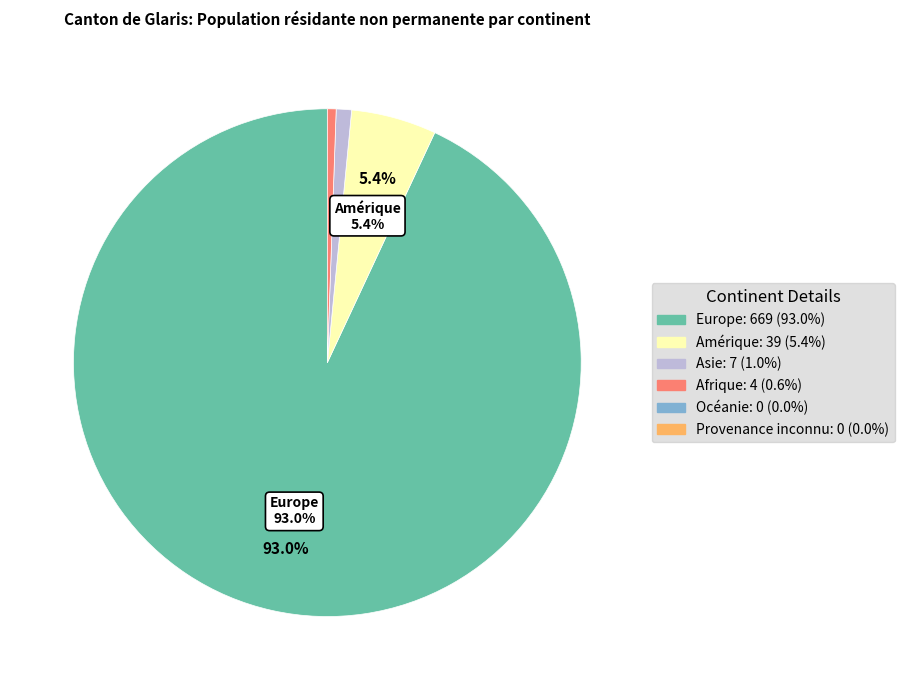

Is there any slice that represents more than half of the pie?

Yes